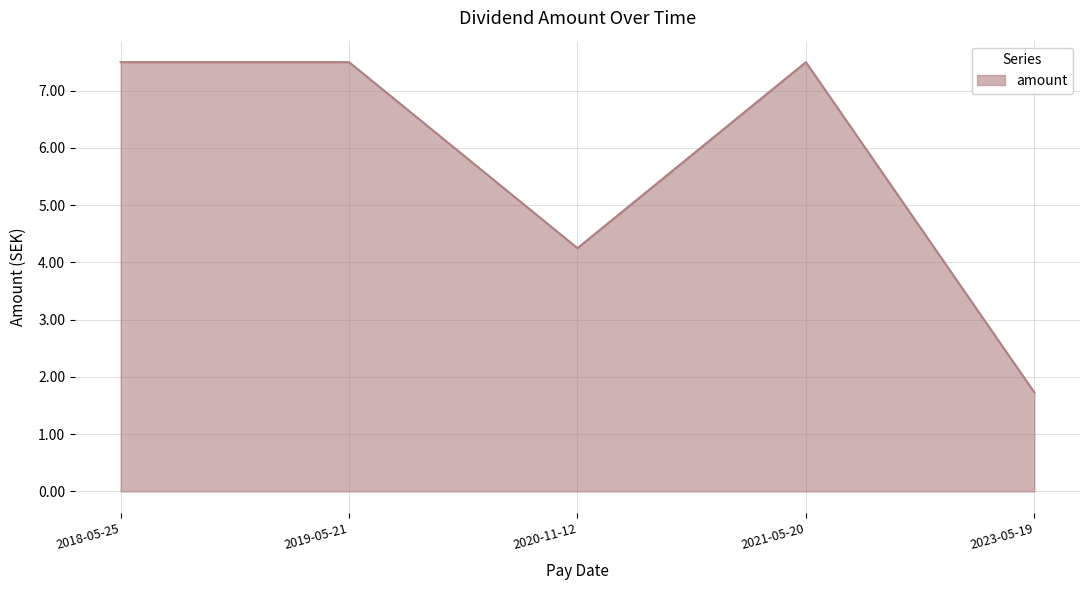

What is the difference between the maximum and minimum values?

5.8